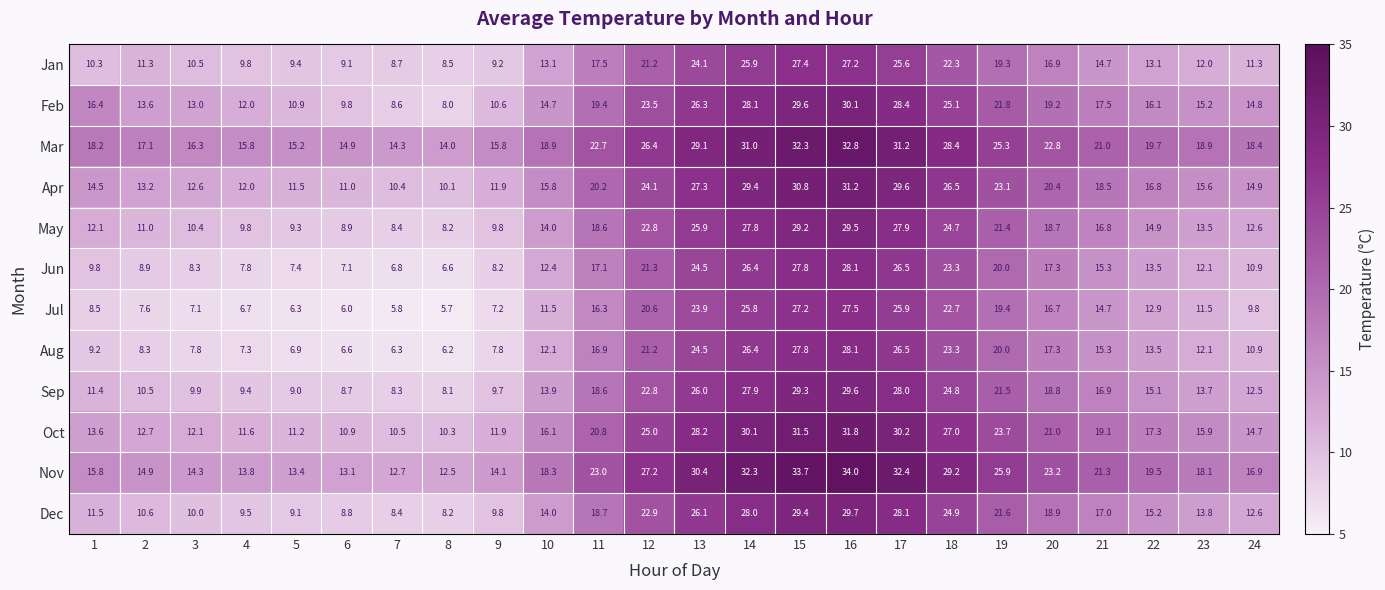

True or false: Feb has a value of 19.4 at 11.

True